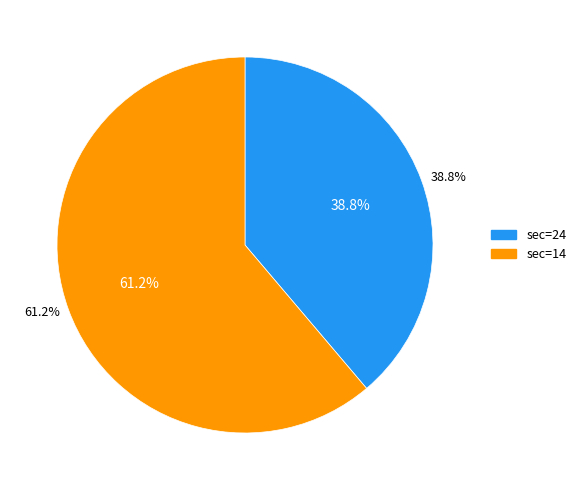

Rank the categories by value from highest to lowest.

14, 24